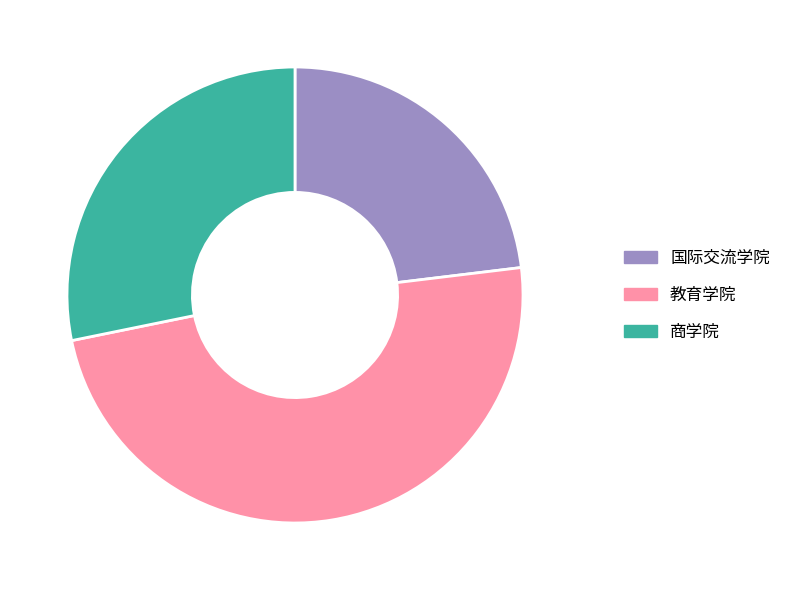

Which slice is the largest?

教育学院